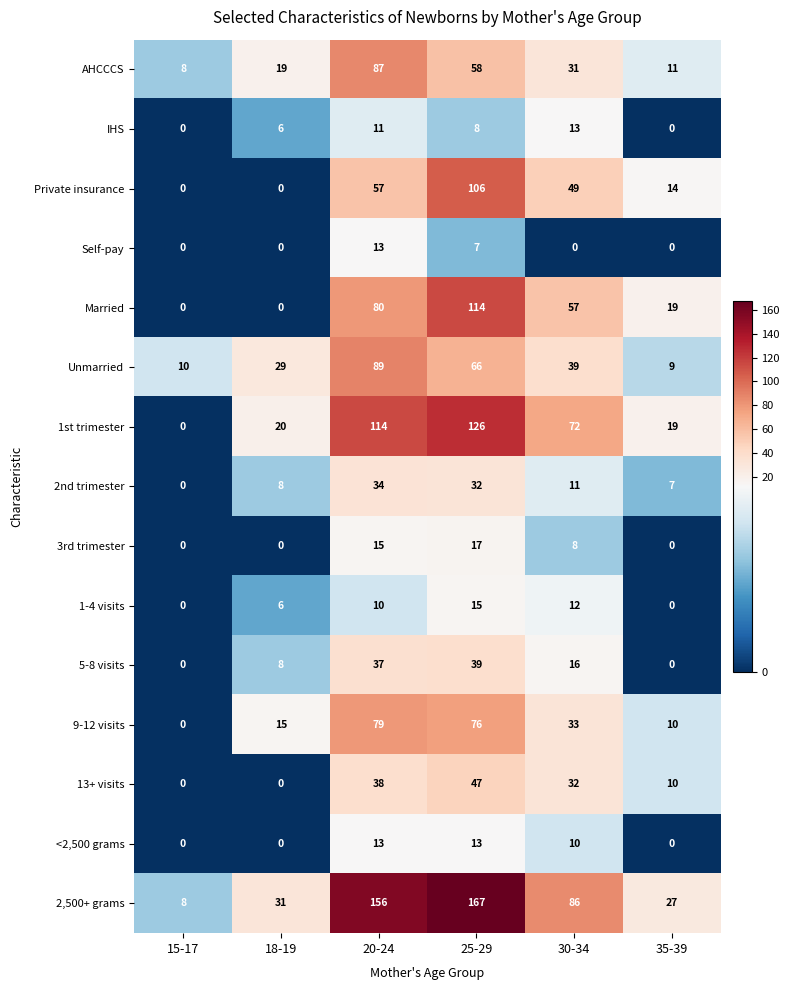

What value does the <2,500 grams series have at 20-24, to the nearest 5?

15